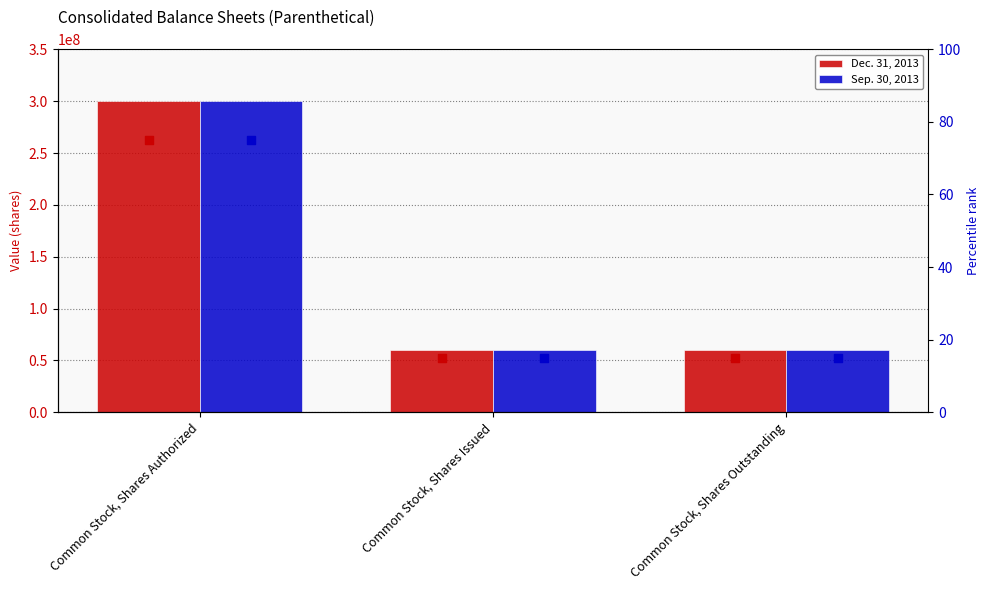

Is the value of Dec. 31, 2013 (pct) at Common Stock, Shares Outstanding greater than the value of Sep. 30, 2013 (pct) at Common Stock, Shares Outstanding?

No